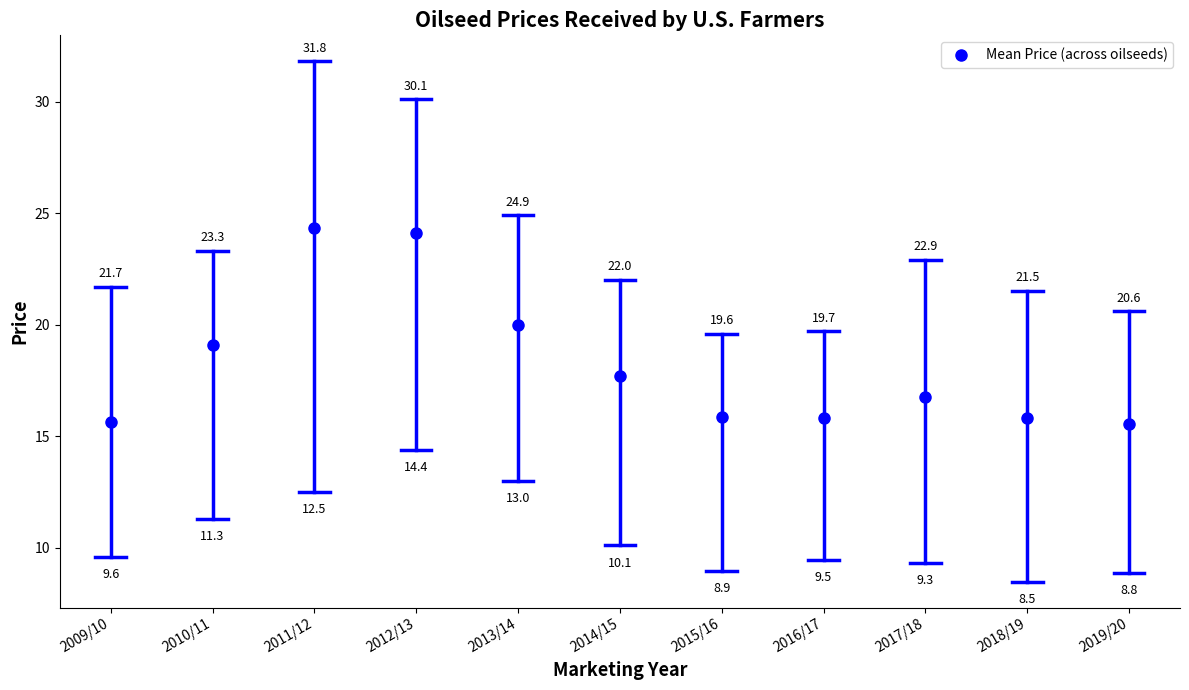

What is the label of the 7th point from the right?

2013/14